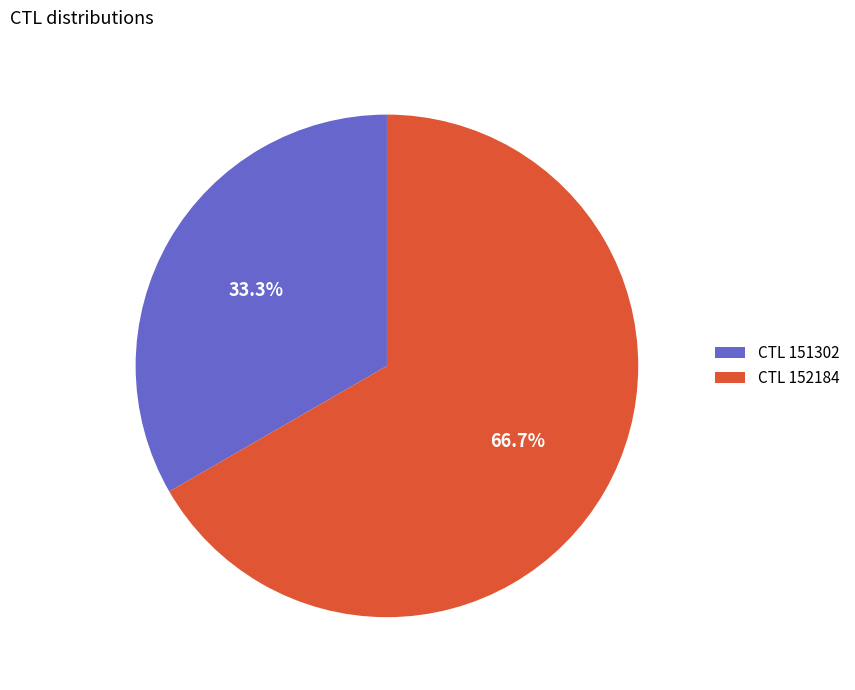

What is the total percentage of CTL 152184 and CTL 151302?

100.0%